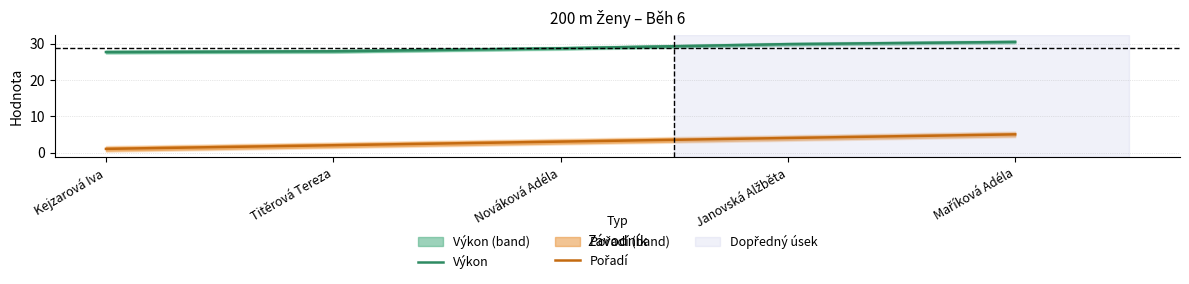

Which series has the largest range (max minus min)?

Pořadí